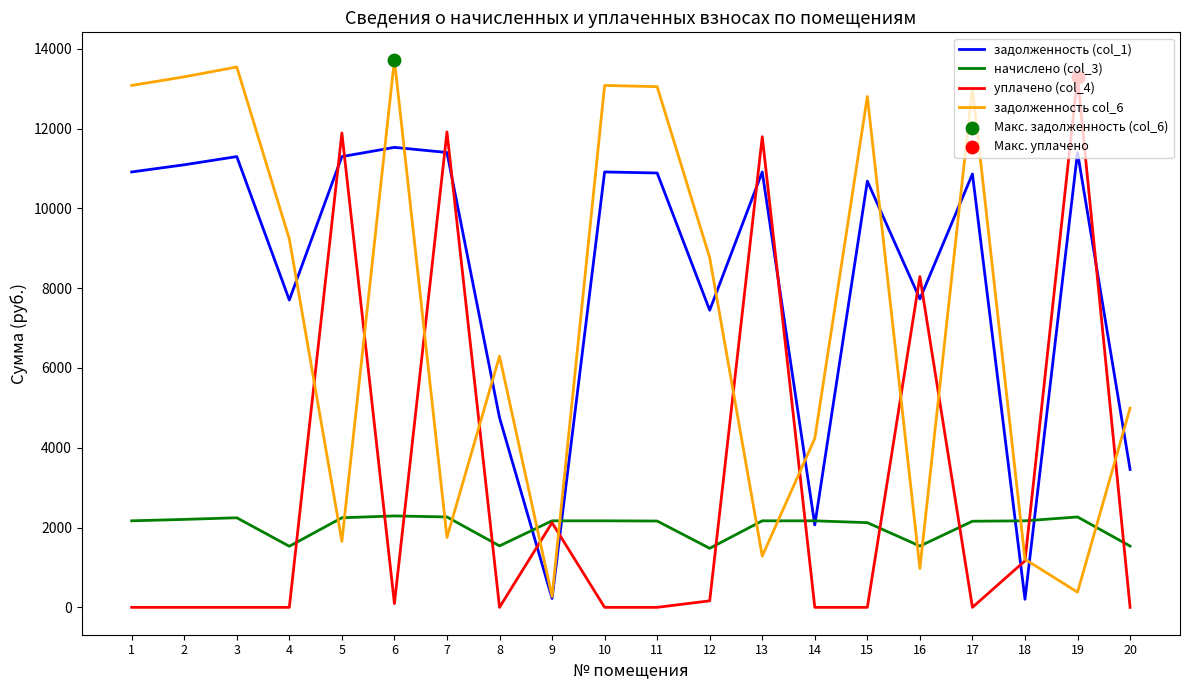

Between which two adjacent categories do задолженность (col_1) and уплачено (col_4) first intersect?

4 and 5